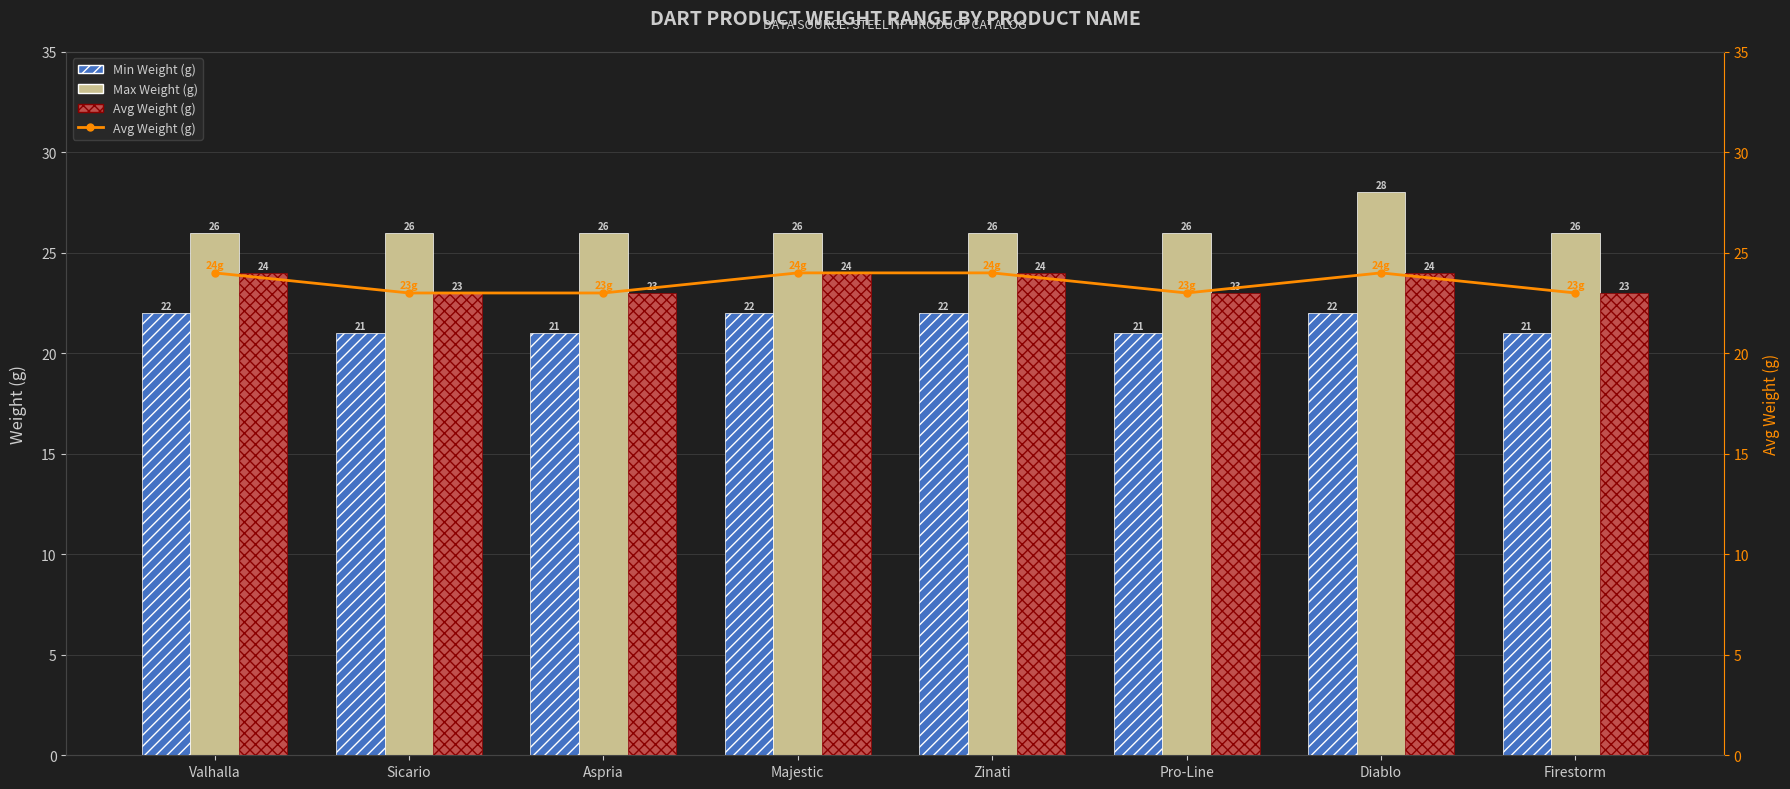

Reading left to right, what are all the values shown in this chart?

Min Weight (g): Valhalla=22	Sicario=21	Aspria=21	Majestic=22	Zinati=22	Pro-Line=21	Diablo=22	Firestorm=21
Max Weight (g): Valhalla=26	Sicario=26	Aspria=26	Majestic=26	Zinati=26	Pro-Line=26	Diablo=28	Firestorm=26
Avg Weight (g): Valhalla=24	Sicario=23	Aspria=23	Majestic=24	Zinati=24	Pro-Line=23	Diablo=24	Firestorm=23